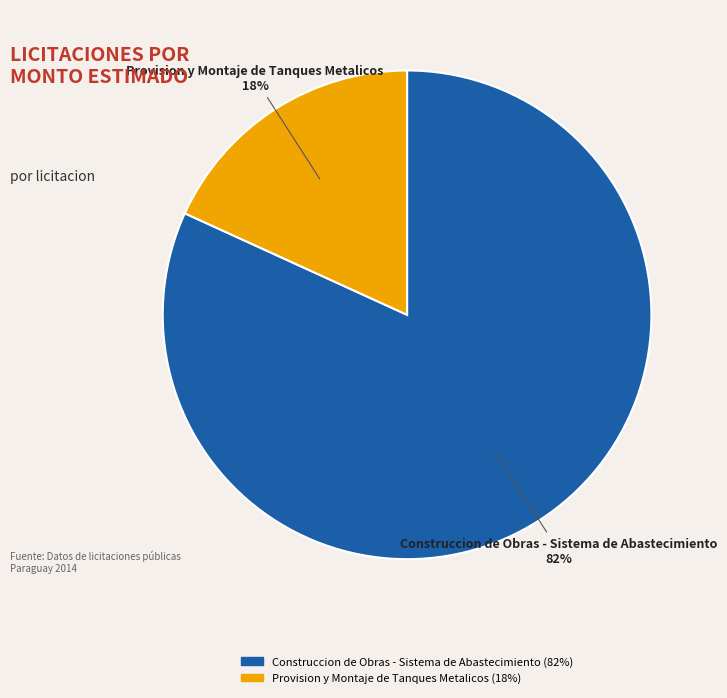

Which slice is the smallest?

Provision y Montaje de Tanques Metalicos